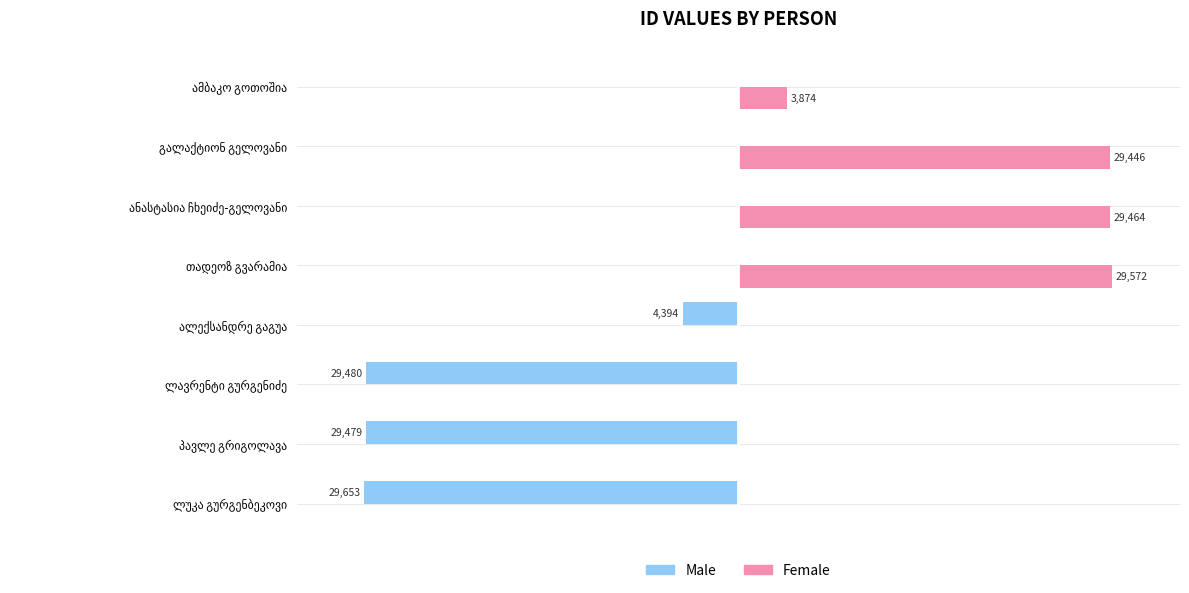

Which series has the largest total across all categories?

Female